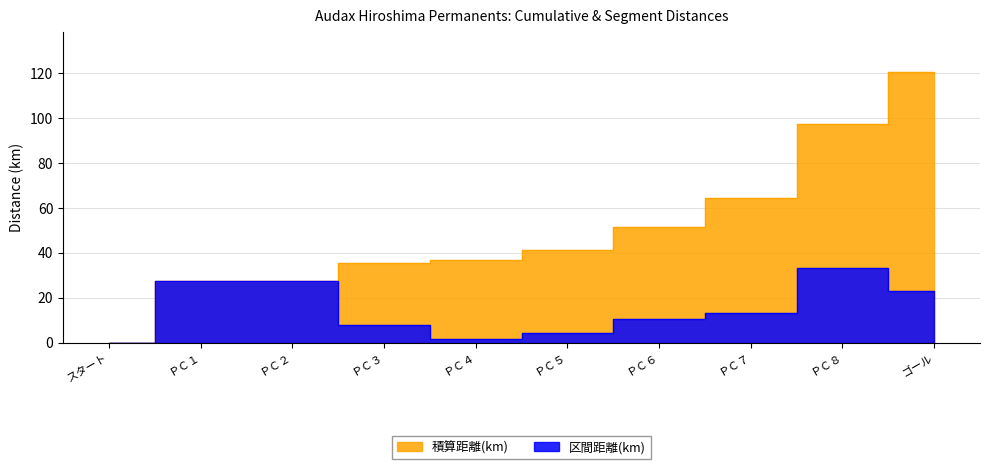

How many data points in 積算距離(km) are less than 41?

5